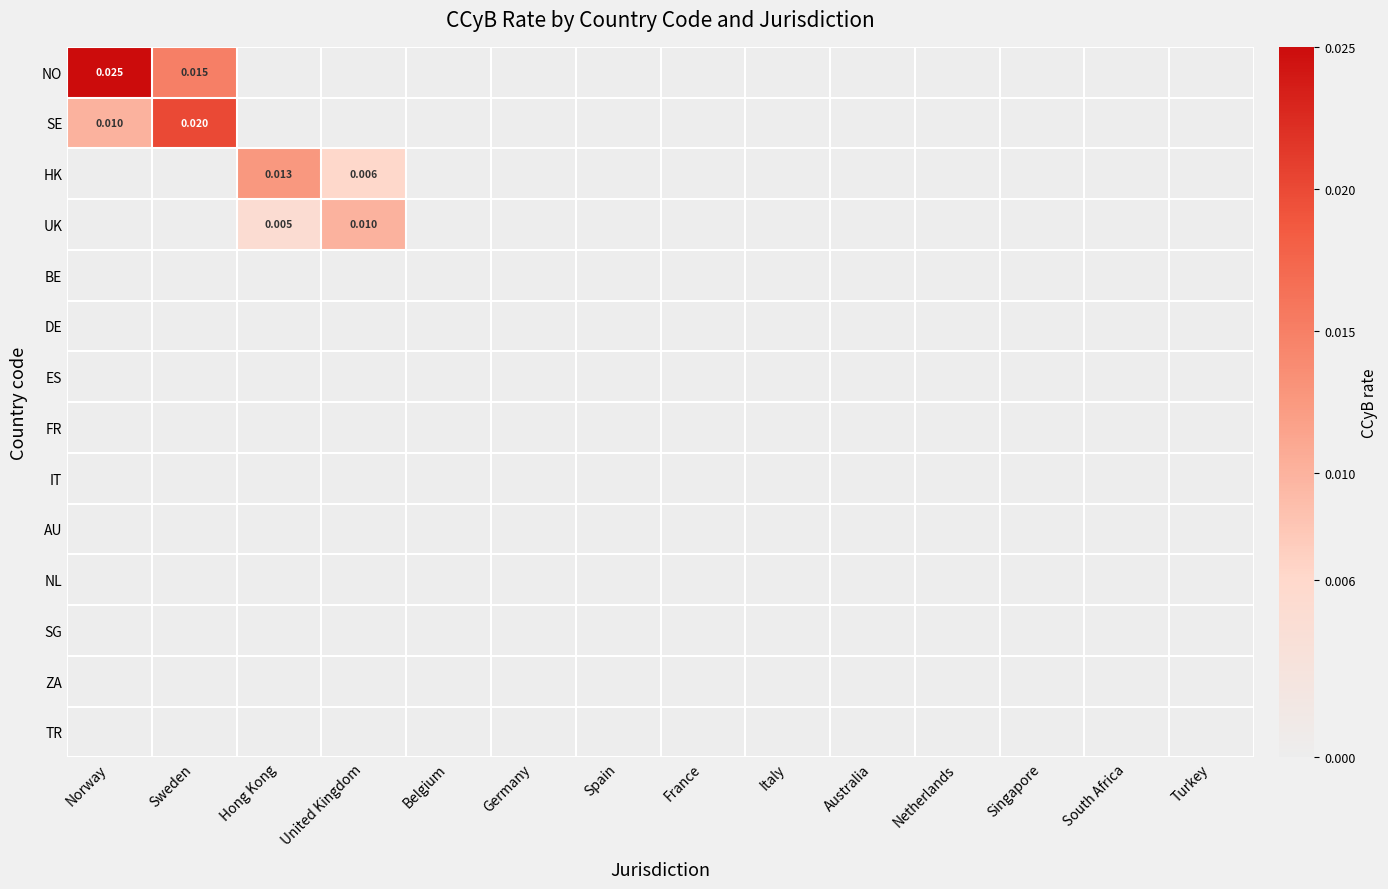

Between Sweden and Belgium, which is larger?

Sweden